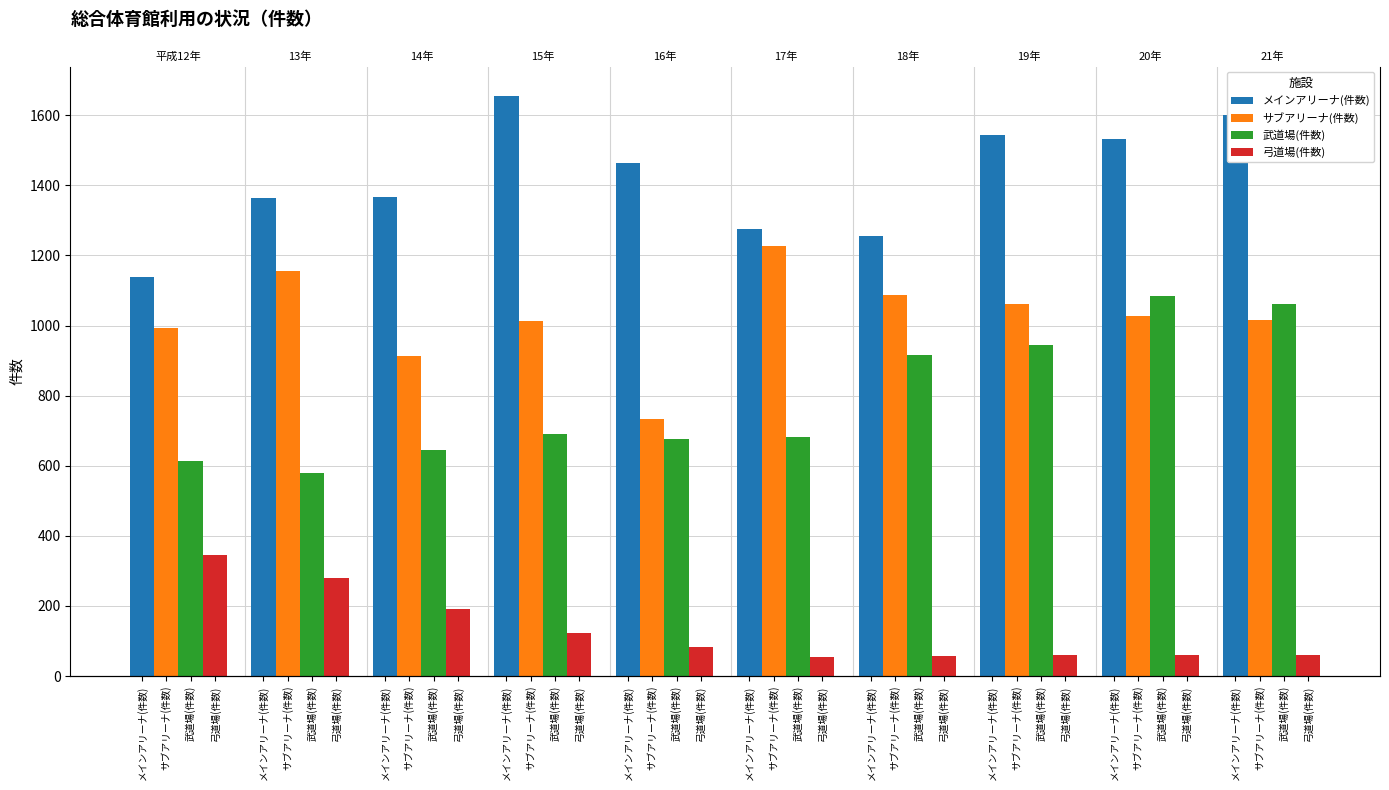

What is the difference between the second highest and minimum values in the 武道場(件数) series?

482